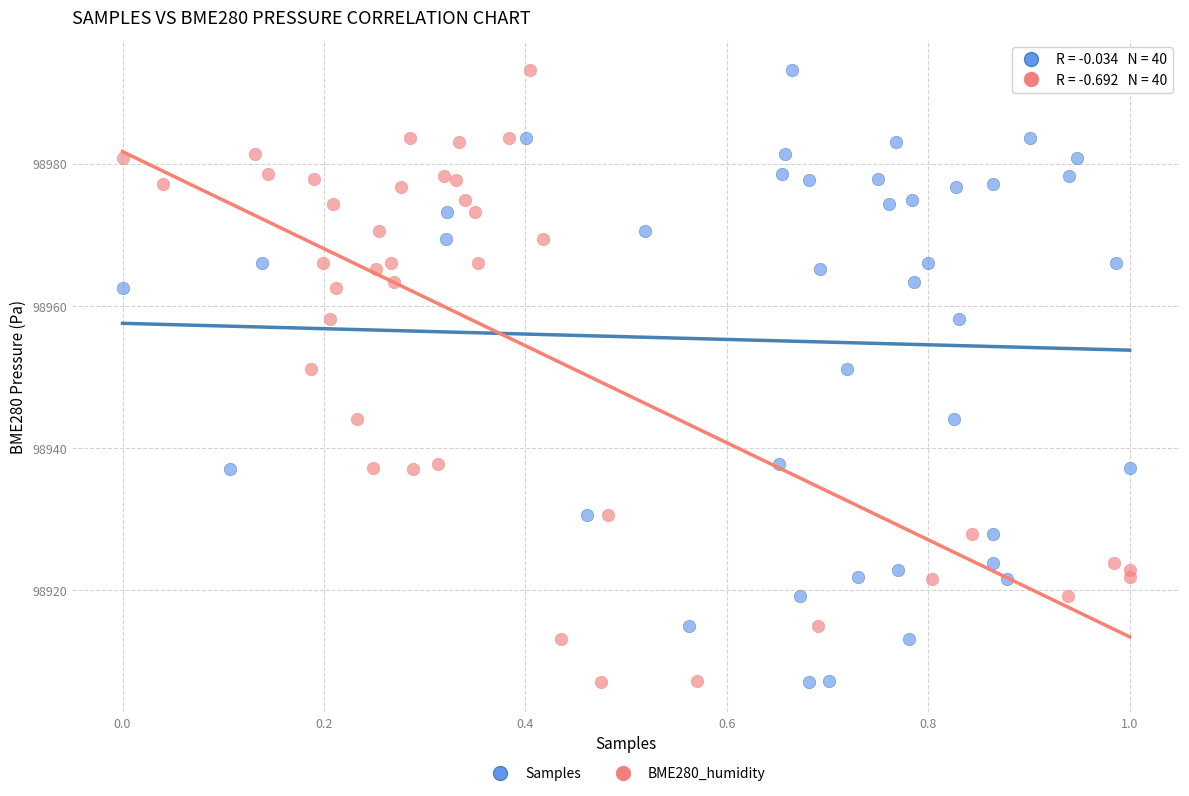

What are all the series names shown in the legend?

Samples, BME280_humidity